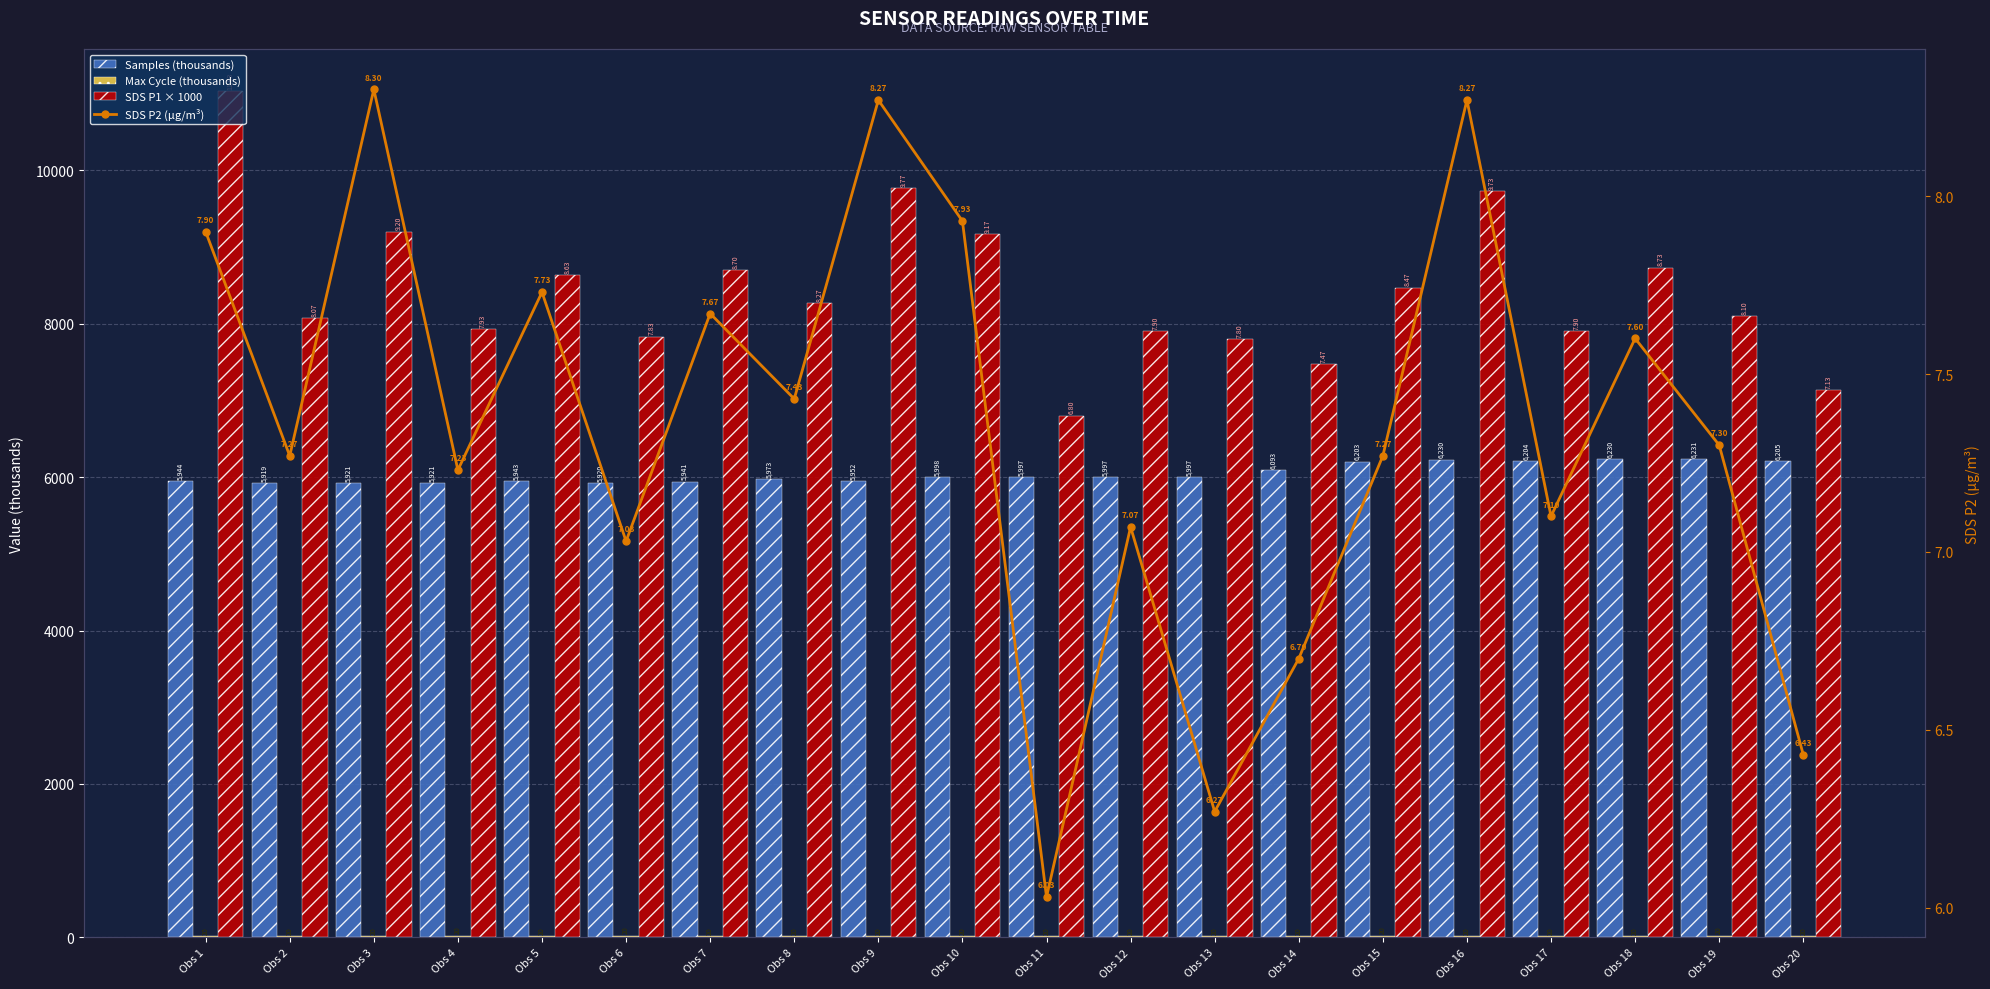

How many values in the Samples (thousands) series exceed 5996?

11